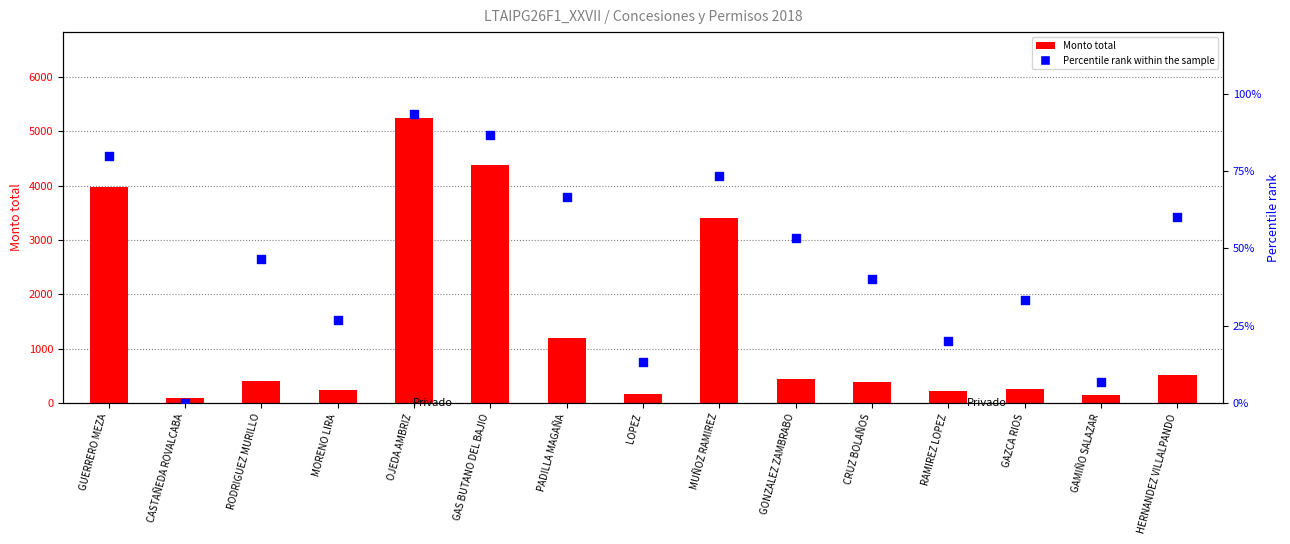

What is the total value across all series at CRUZ BOLAÑOS?

428.4